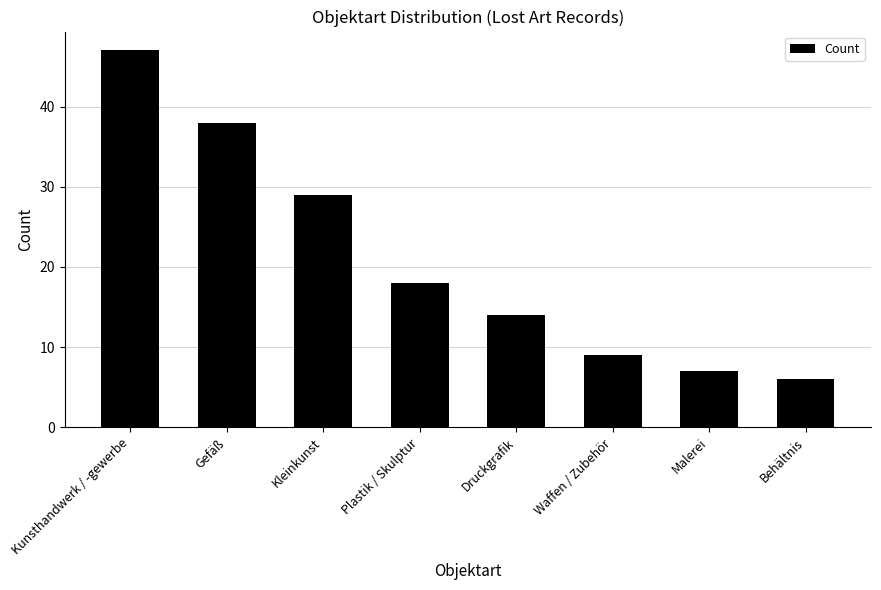

Are the bars grouped side by side (vs. stacked)?

No